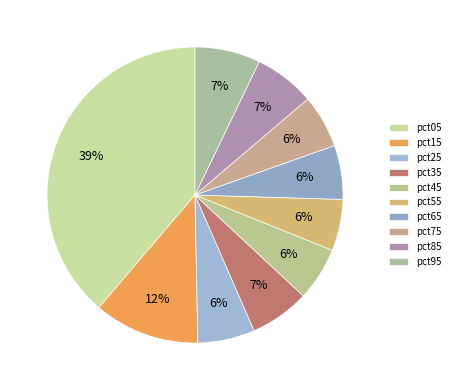

Which slice is the largest?

pct05